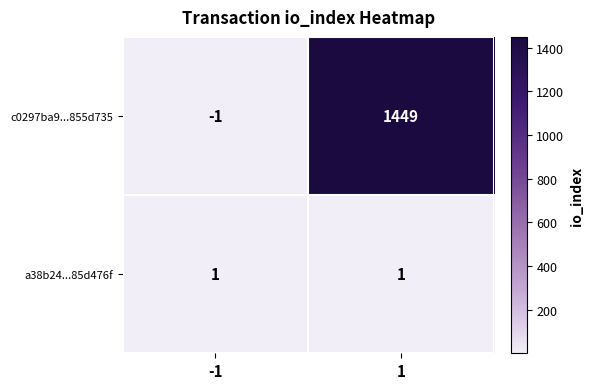

The value of c0297ba9...855d735 at 1 is 1449. True or false?

True